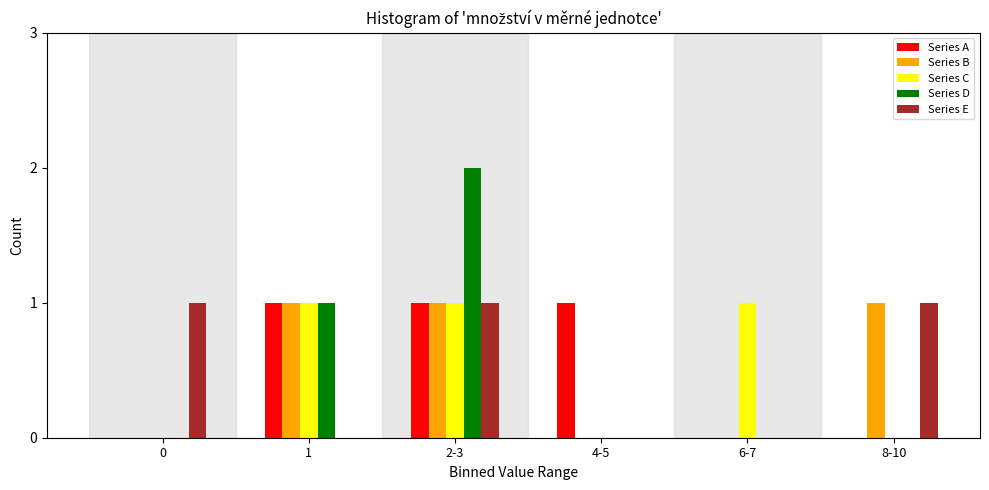

Reading left to right, transcribe all the data shown in this chart.

Series A: 0=0	1=1	2-3=1	4-5=1	6-7=0	8-10=0
Series B: 0=0	1=1	2-3=1	4-5=0	6-7=0	8-10=1
Series C: 0=0	1=1	2-3=1	4-5=0	6-7=1	8-10=0
Series D: 0=0	1=1	2-3=2	4-5=0	6-7=0	8-10=0
Series E: 0=1	1=0	2-3=1	4-5=0	6-7=0	8-10=1